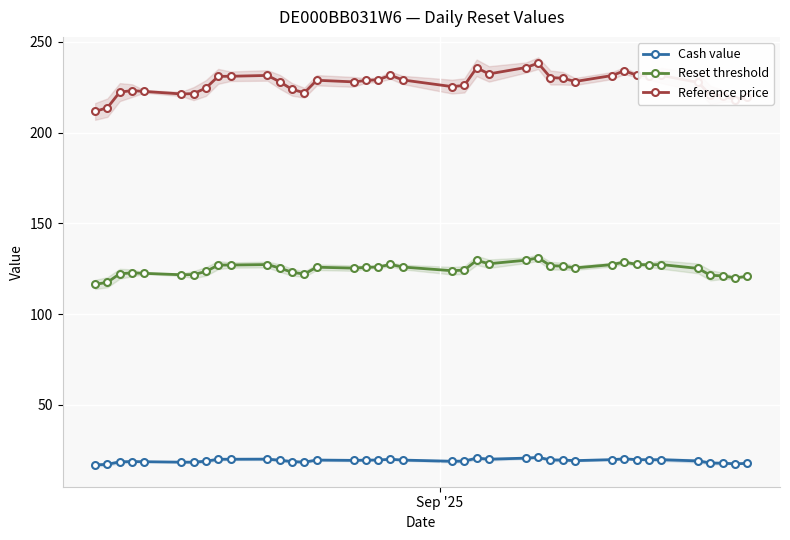

True or false: Cash value and Reference price cross at least once.

False